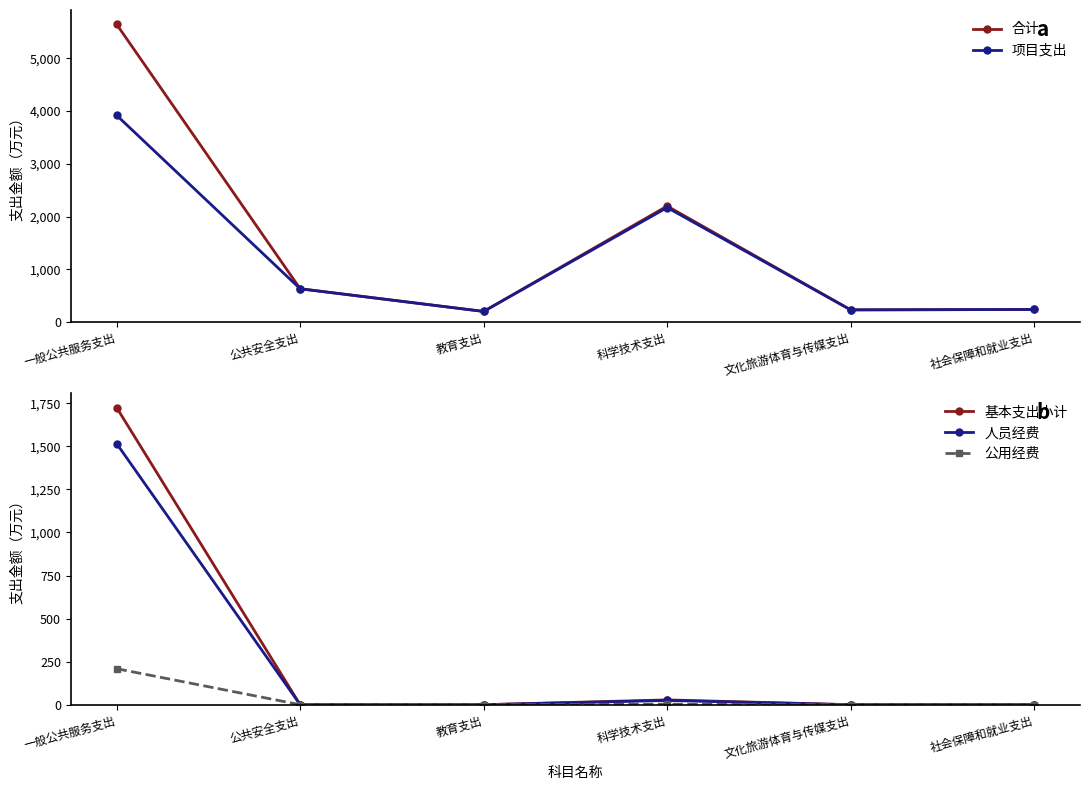

Reading right to left, extract all data points from this chart.

合计: 237.0	230.0	2197.9	200.0	630.0	5643.3
项目支出: 237.0	230.0	2170.0	200.0	630.0	3918.3
基本支出小计: 0.0	0.0	27.9	0.0	0.0	1725.0
人员经费: 0.0	0.0	24.7	0.0	0.0	1515.9
公用经费: 0.0	0.0	3.2	0.0	0.0	209.1